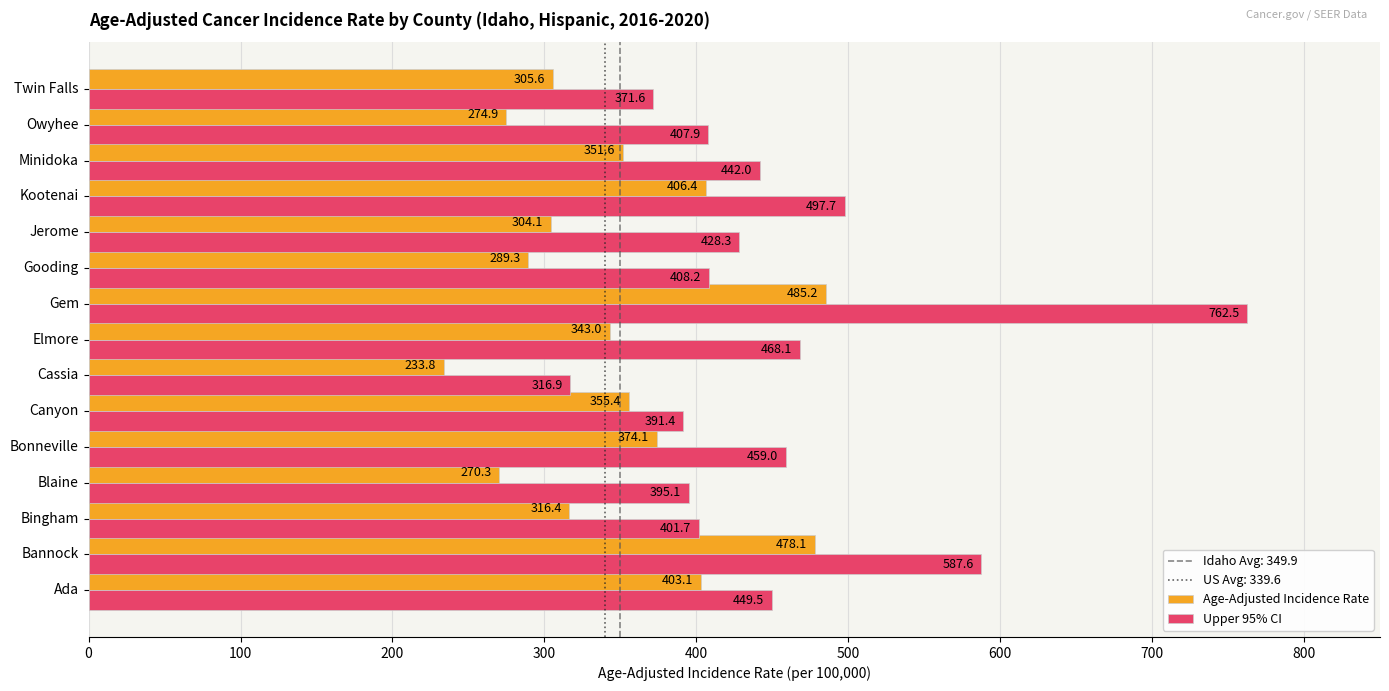

The Upper 95% CI series shows 587.6 at Bannock. True or false?

True